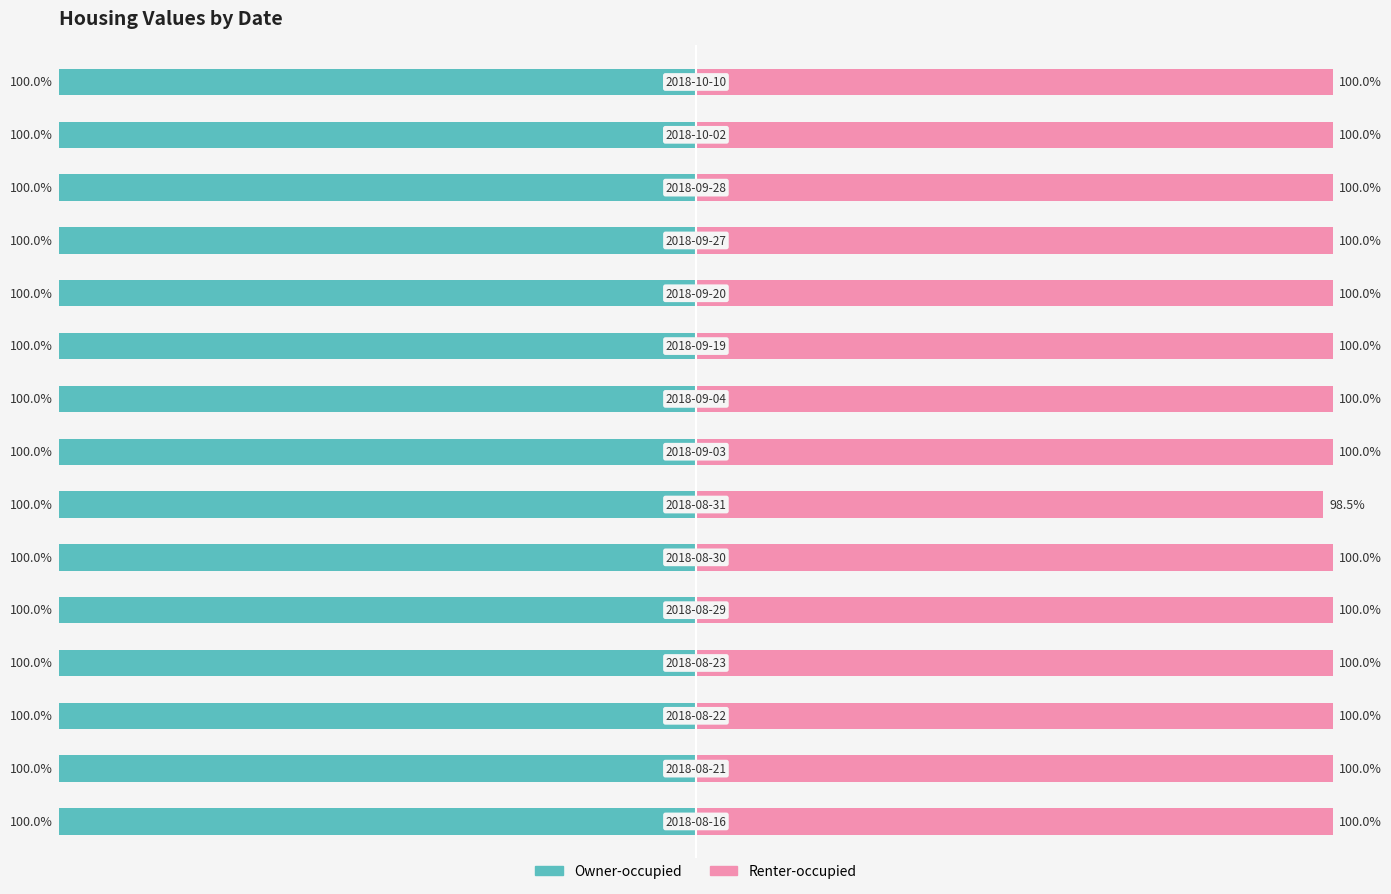

What are all the series names shown in the legend?

Owner-occupied, Renter-occupied